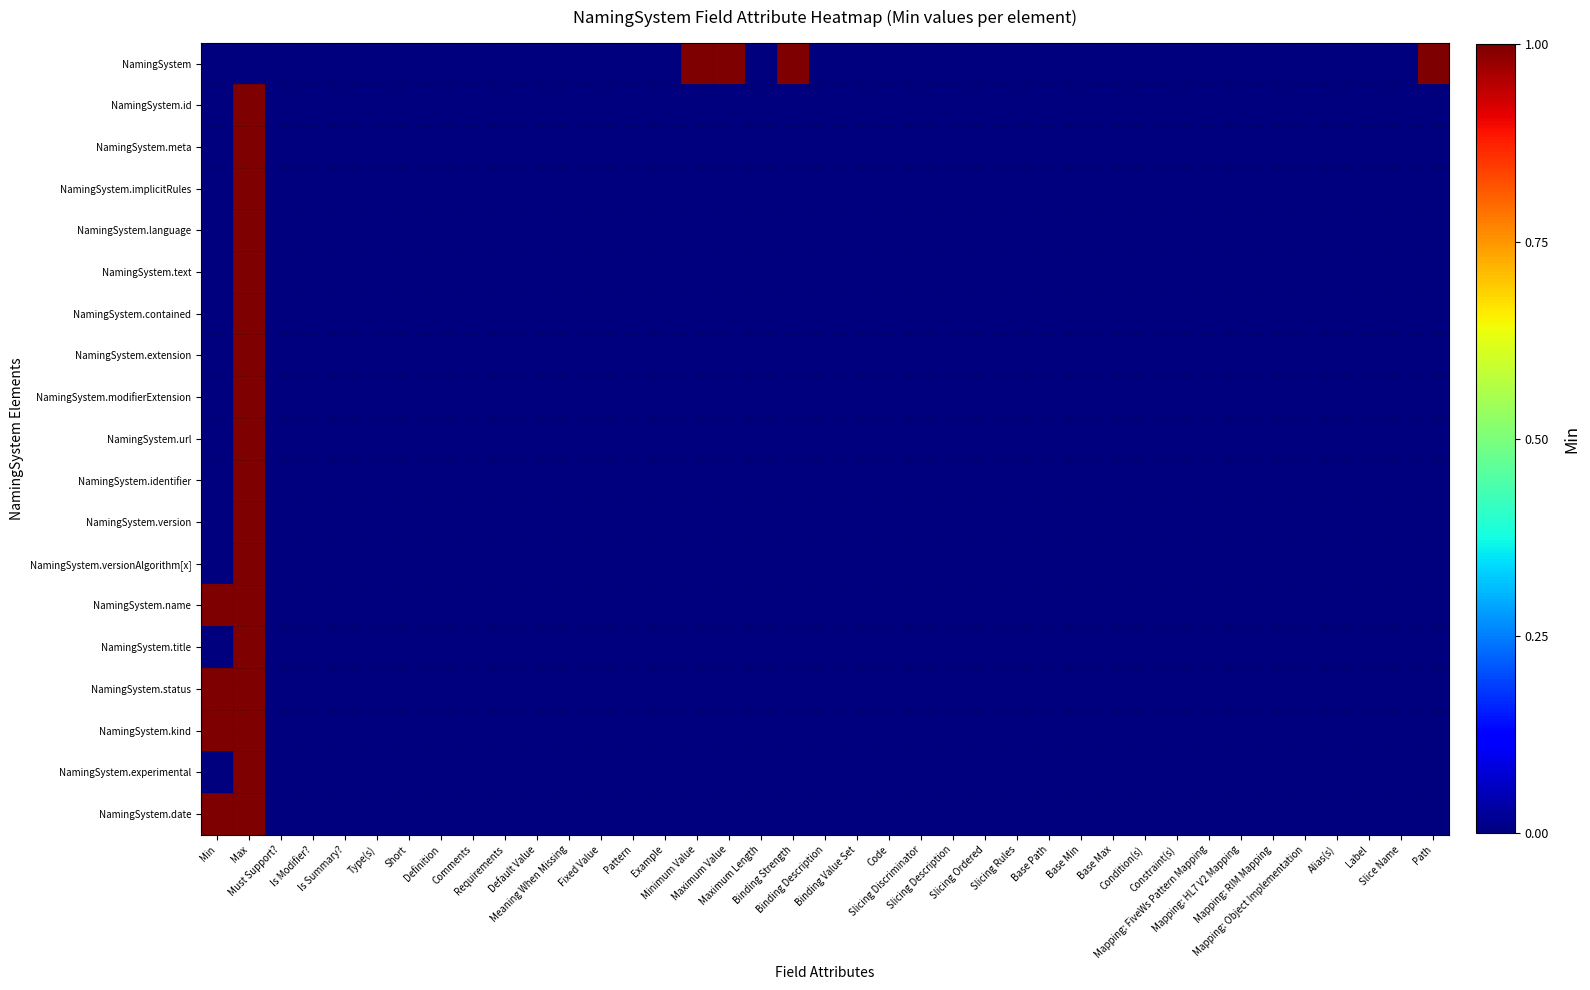

Between Is Modifier? and Slice Name, which series saw the biggest shift?

NamingSystem